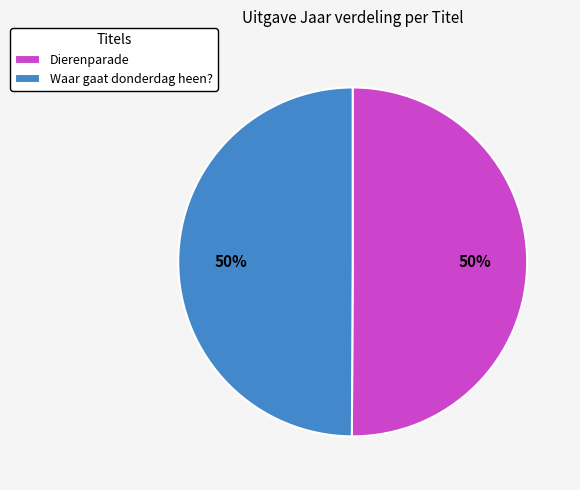

The Waar gaat donderdag heen? slice represents 38% of the pie. True or false?

False